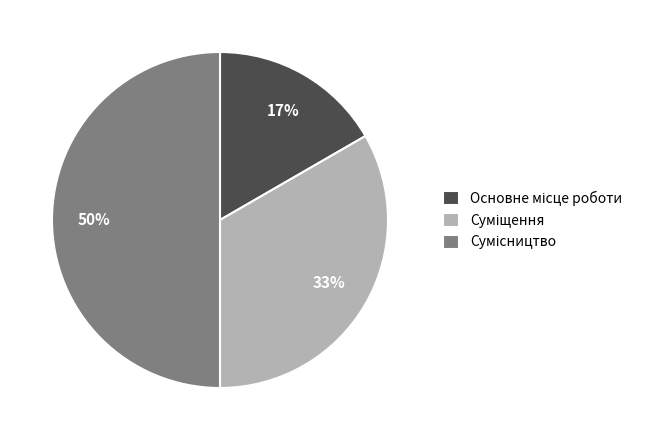

To the nearest percent, what is the average slice percentage?

33%